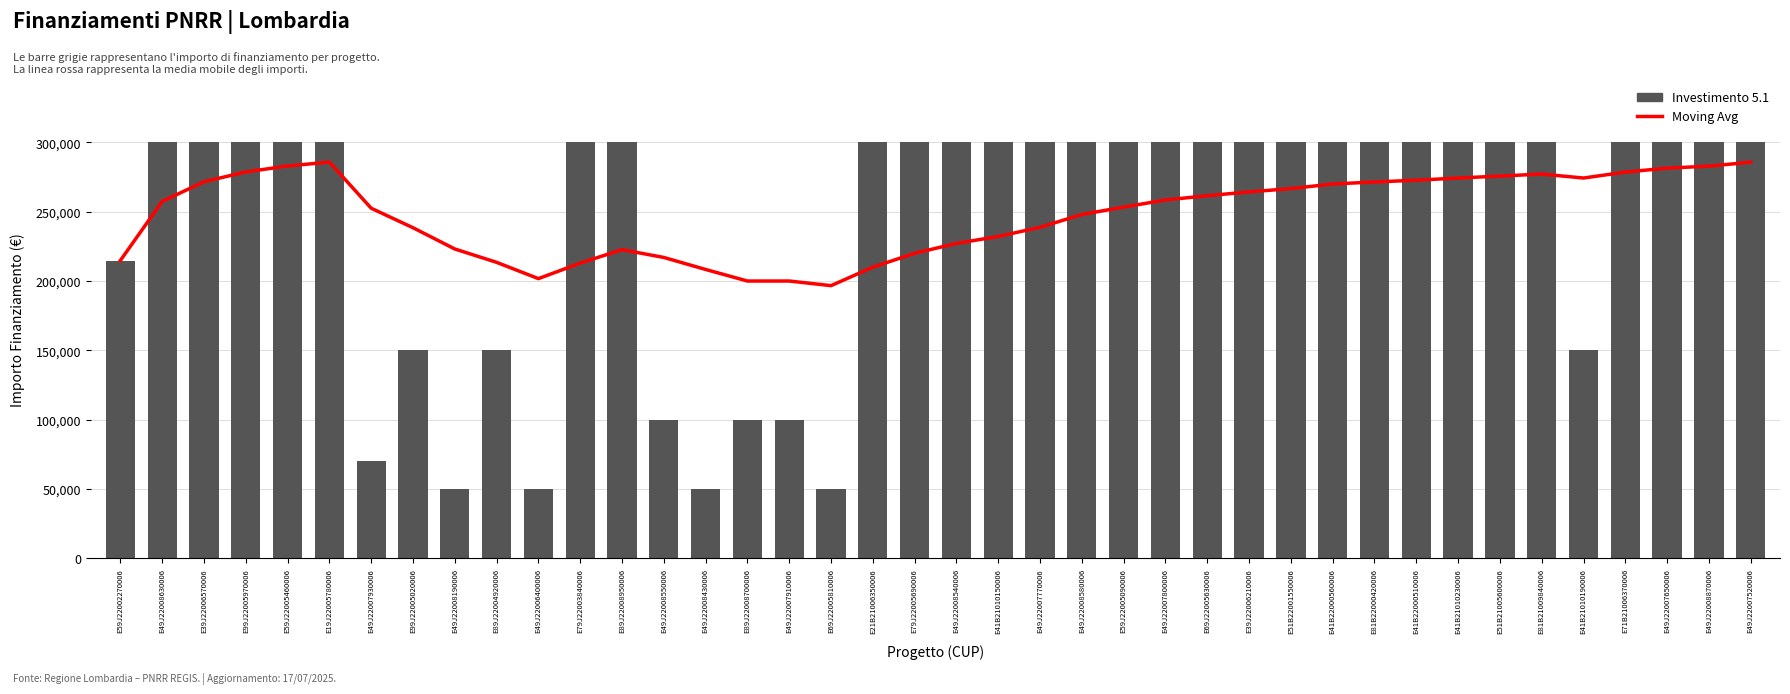

Where is Moving Avg nearest to the value 241233?

E49J22007770006